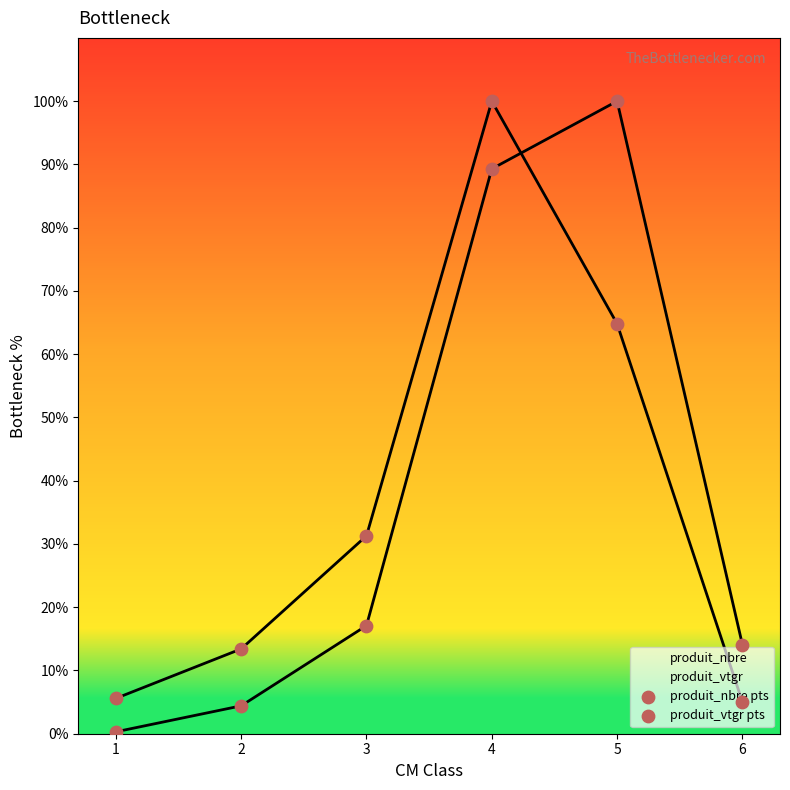

At how many categories does at least one series exceed 55?

2